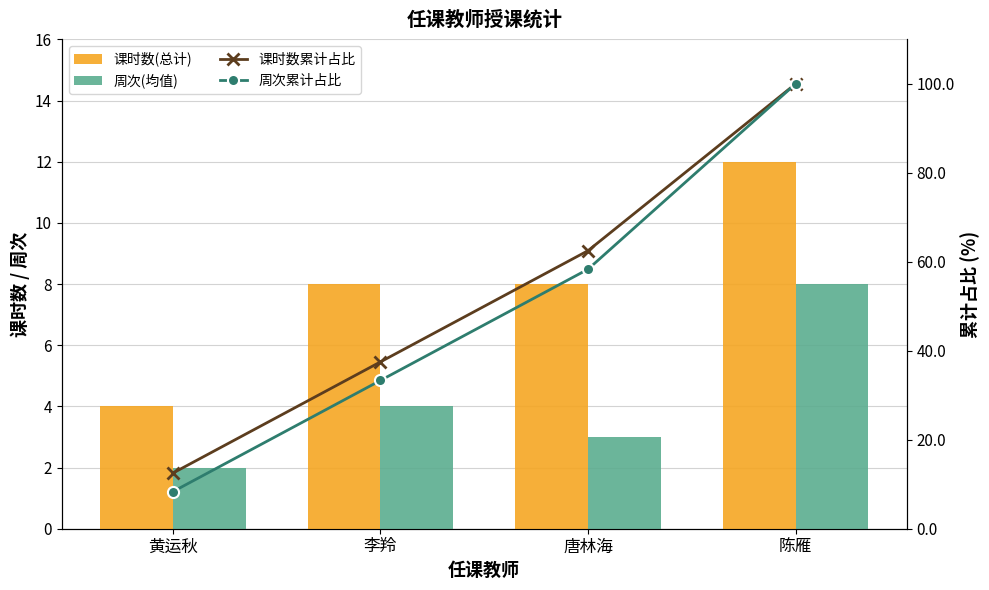

How many values in the 周次累计占比 series exceed 58?

2